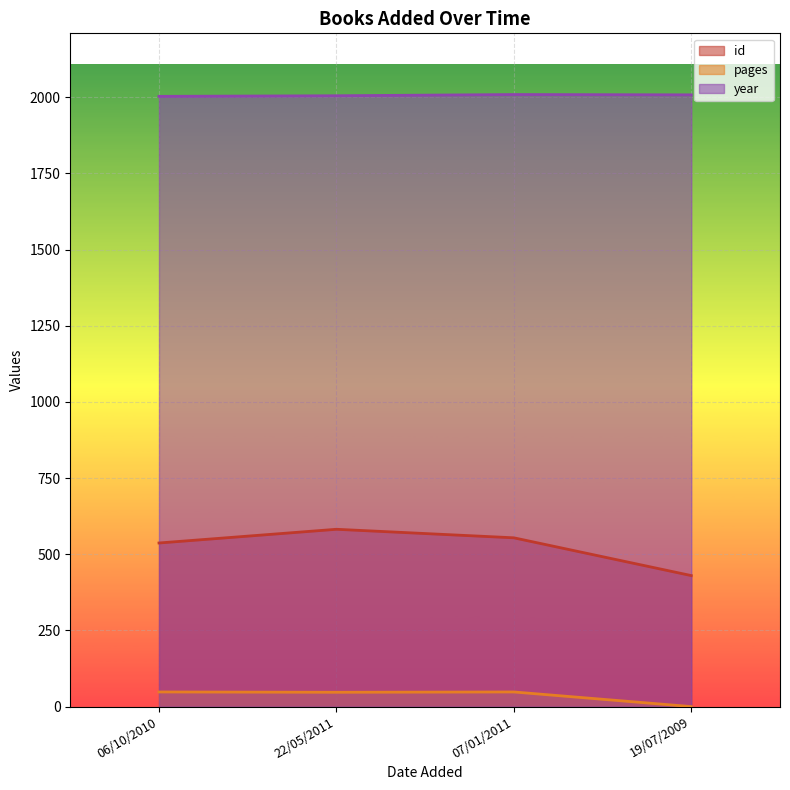

How many distinct data groups are displayed?

3